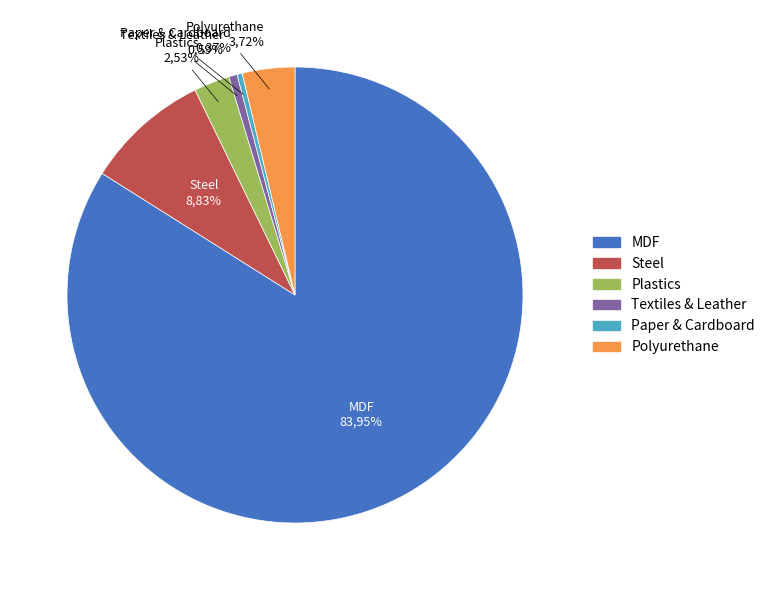

To the nearest percent, what portion does Polyurethane represent?

4%